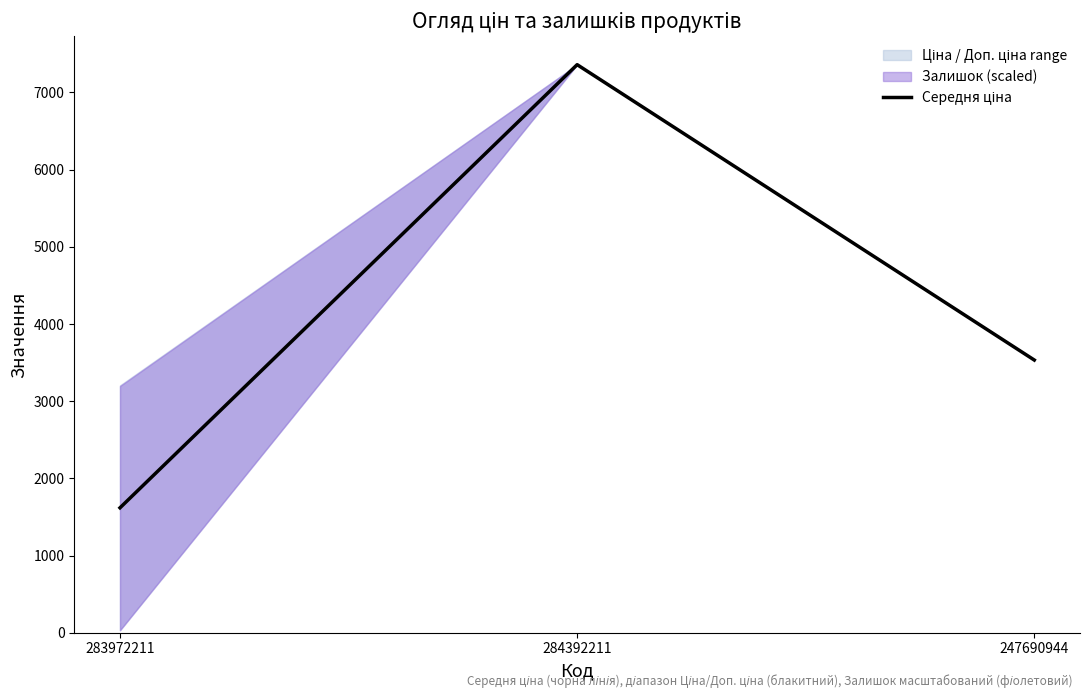

Rank the categories by value from highest to lowest.

284392211, 247690944, 283972211